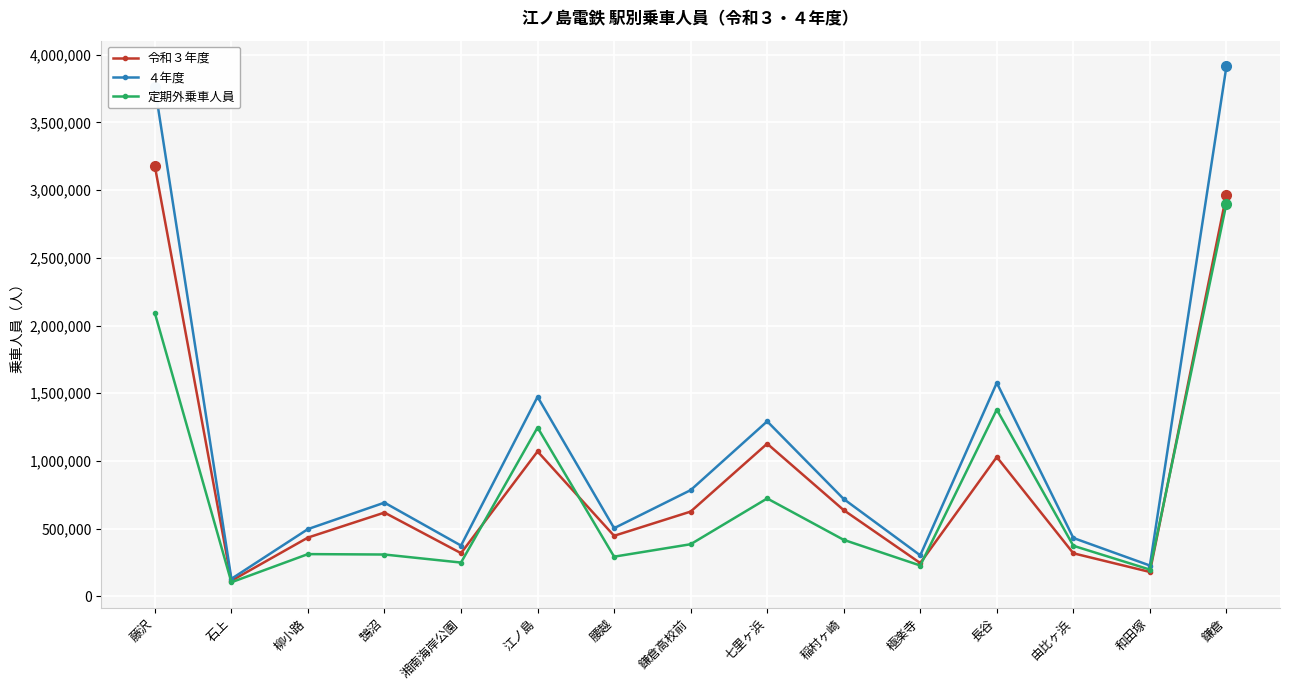

In 定期外乗車人員, how many points are lower than both neighbors (excluding endpoints)?

5